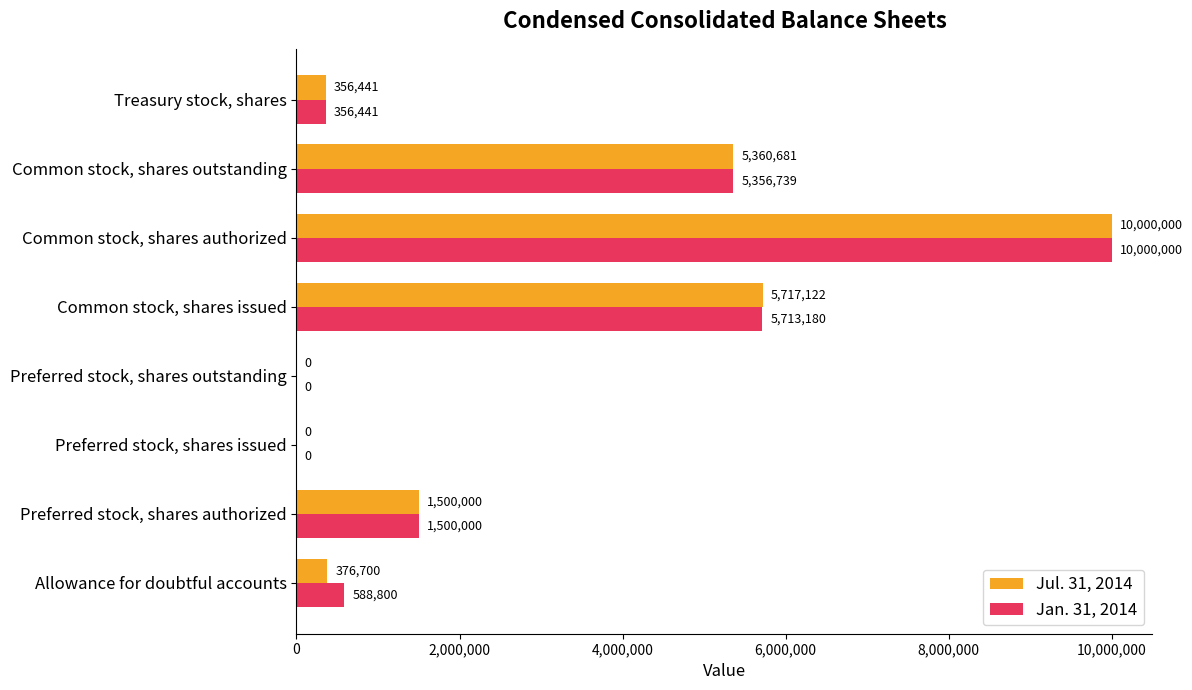

Which category has the highest value across all series?

Common stock, shares authorized